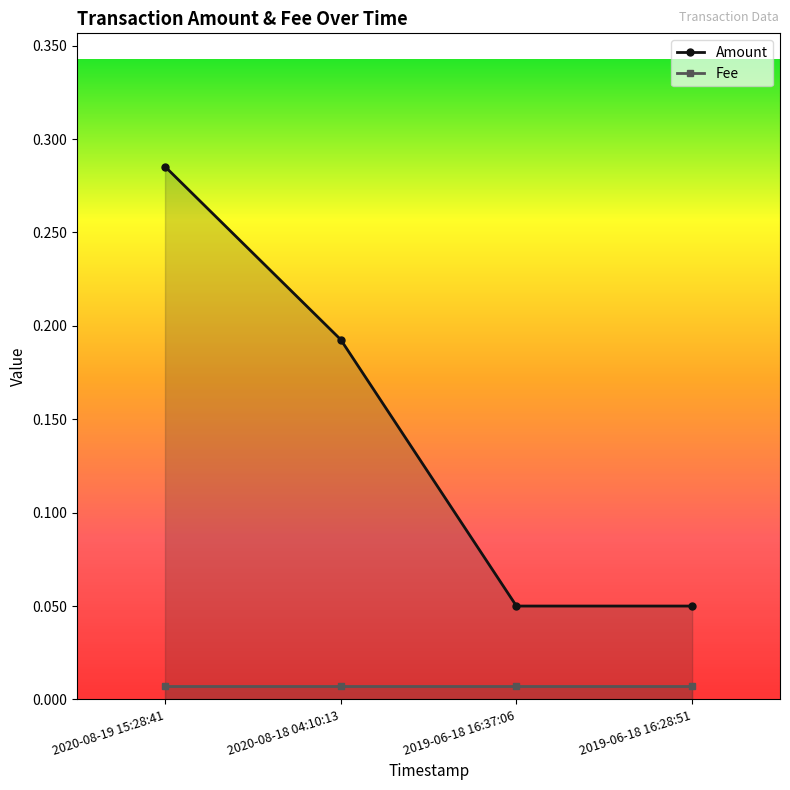

True or false: the data has more than 2 interior local peaks.

False